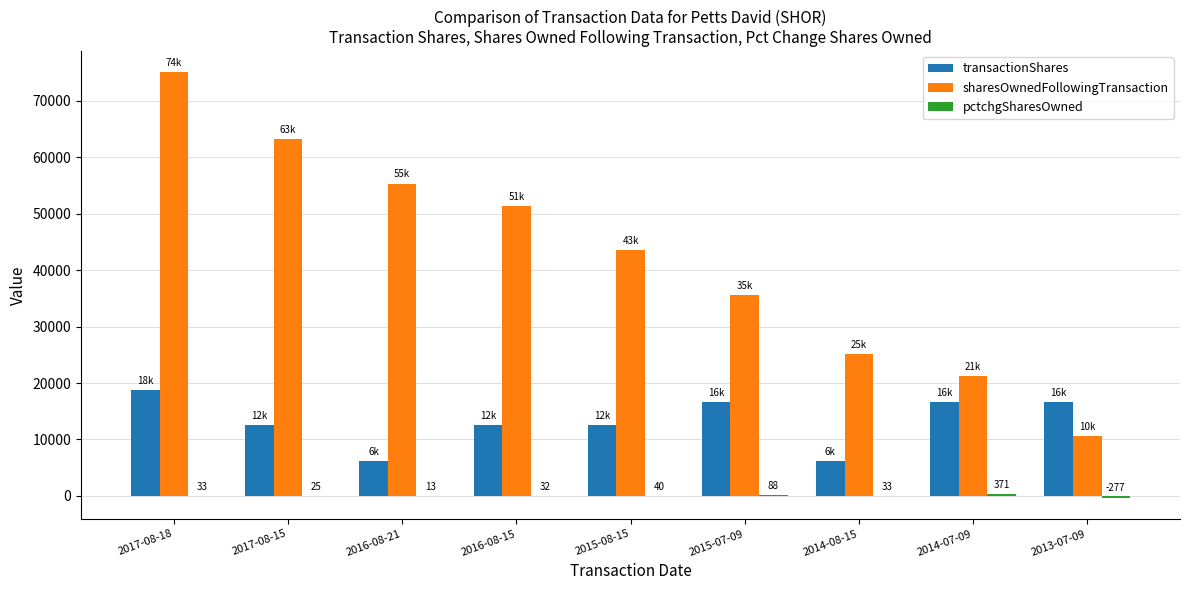

What is the greatest value displayed?

74993